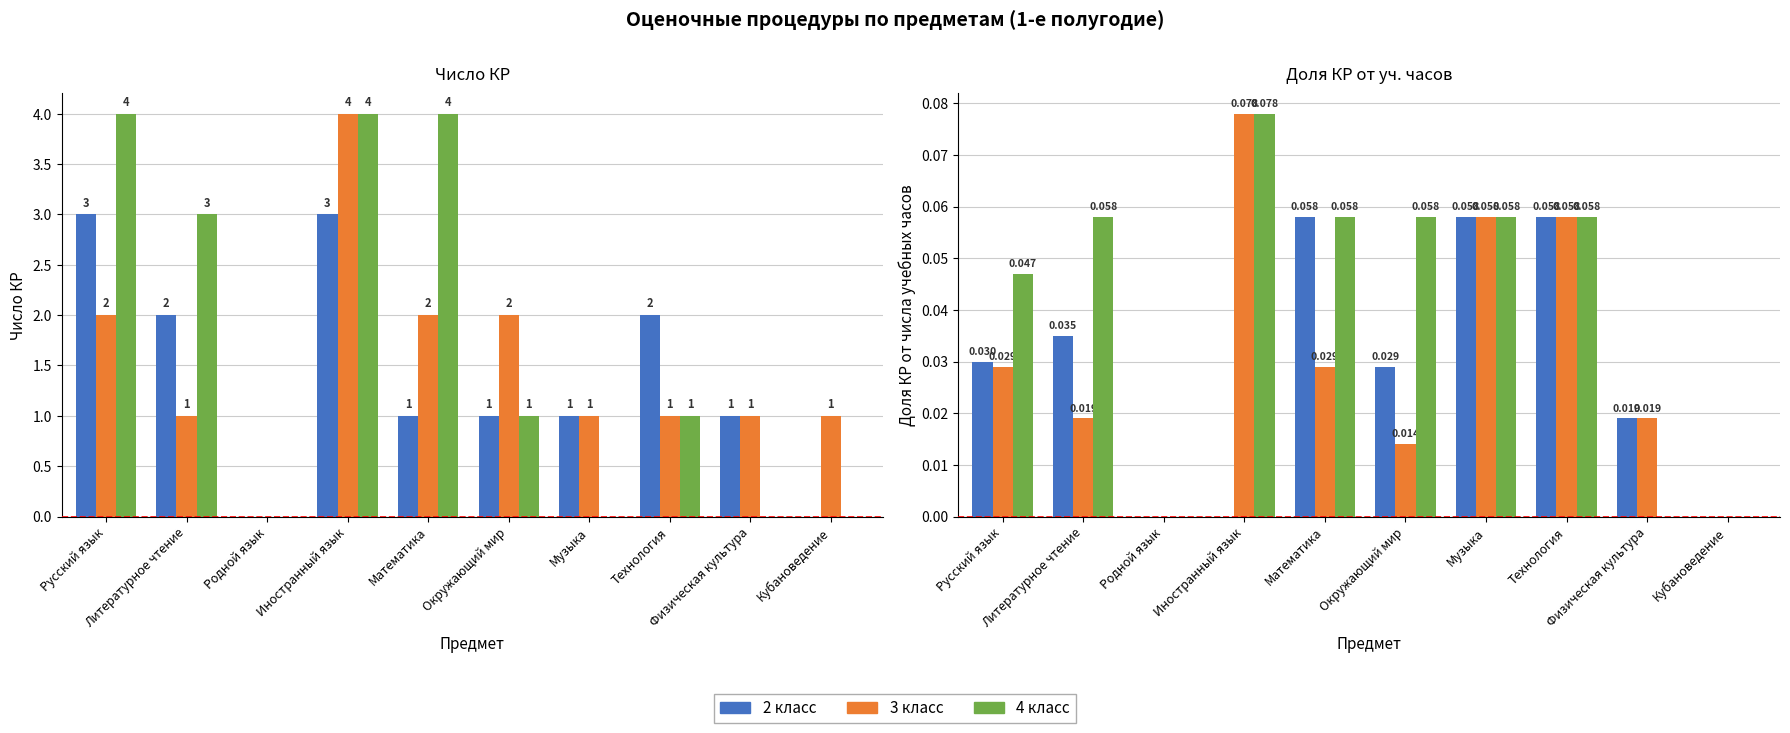

What is the label of the 1st bar from the right?

Кубановедение